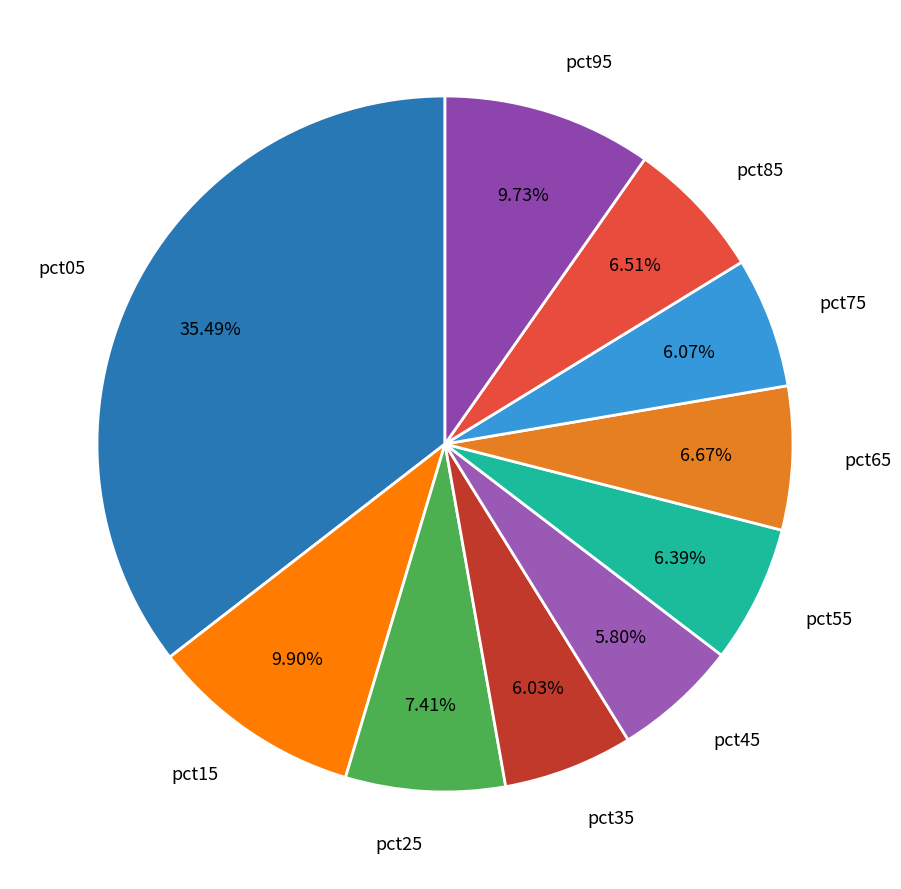

What percentage do pct35 and pct75 together represent?

12.1%